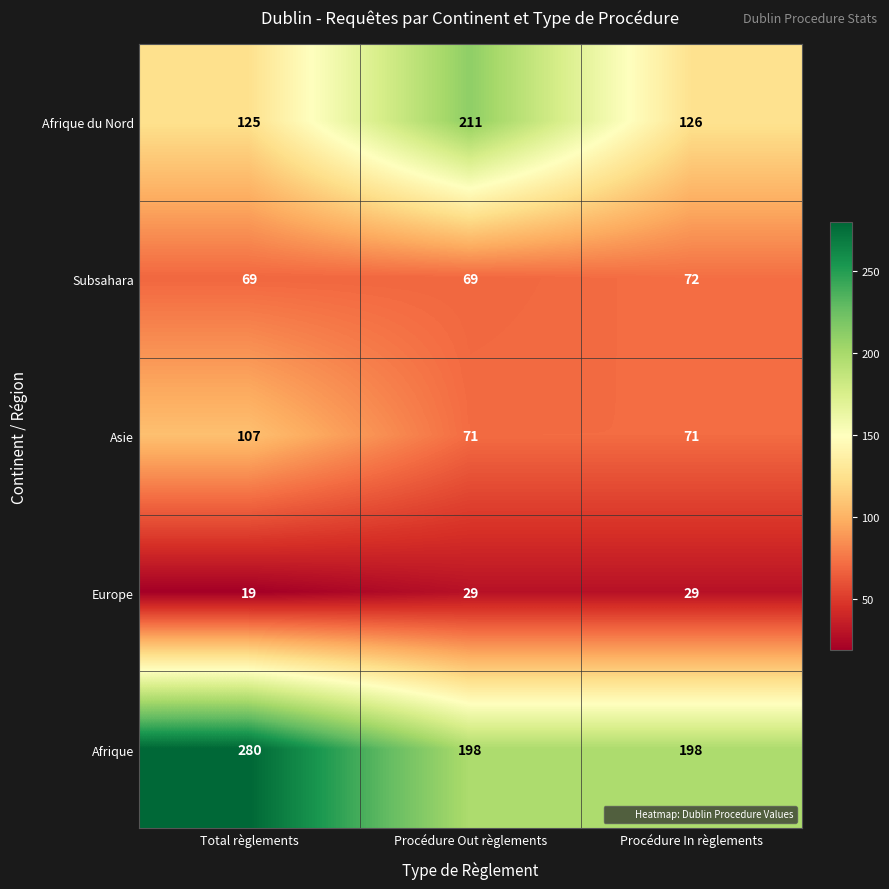

Is it true that Subsahara equals 69 at Total règlements?

True